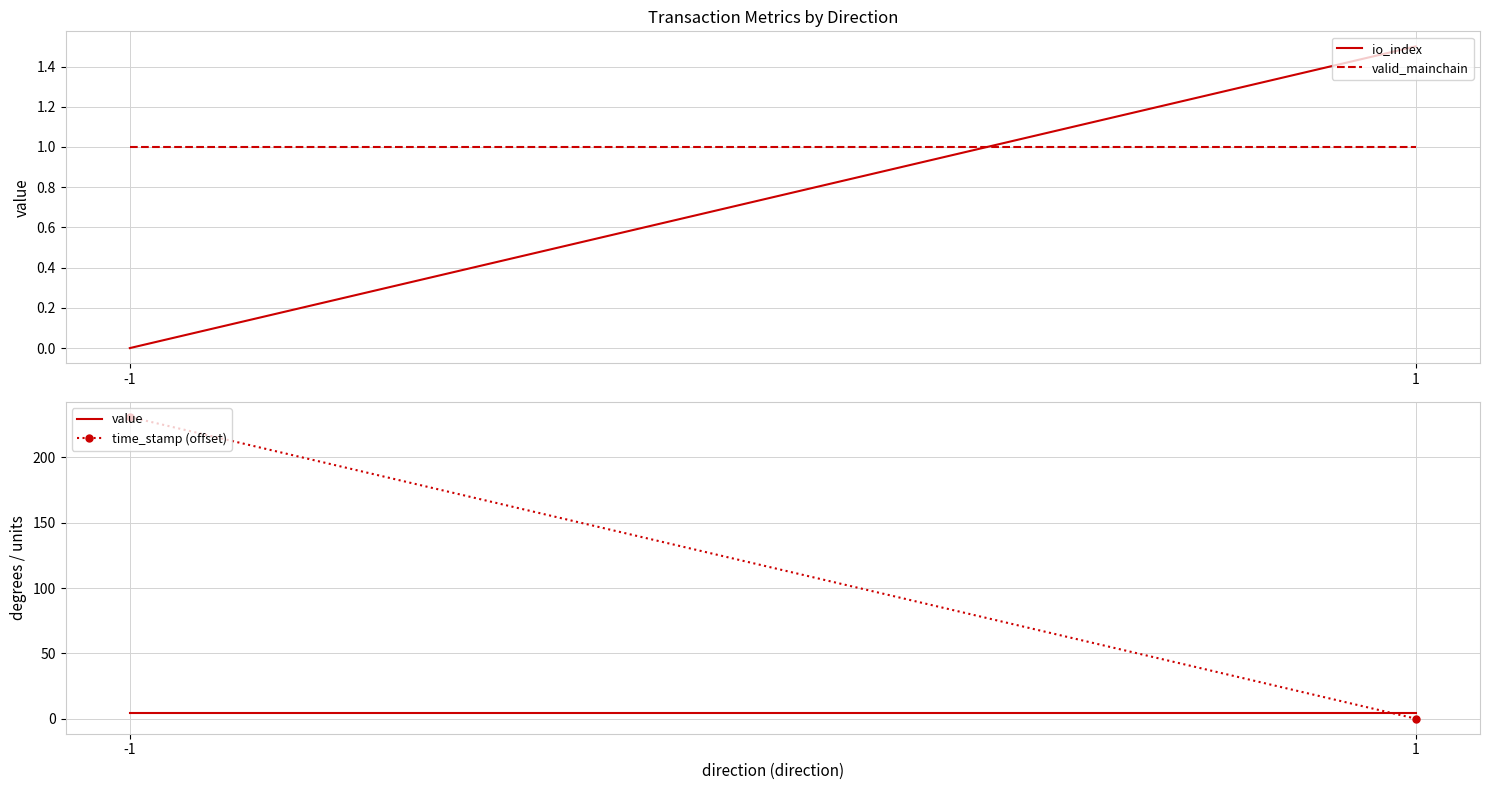

How many data points does each series have?

2